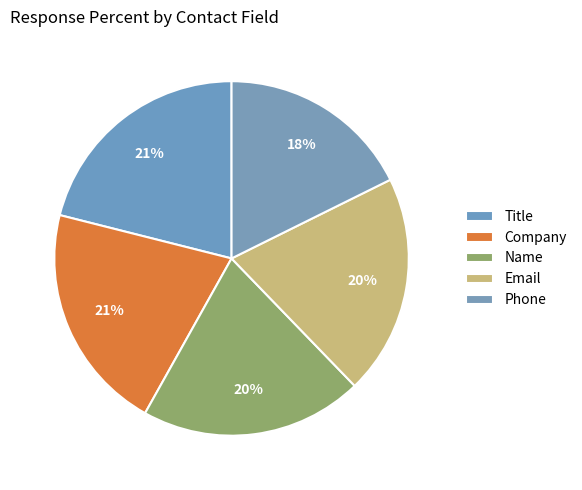

How many slices are in this pie chart?

5